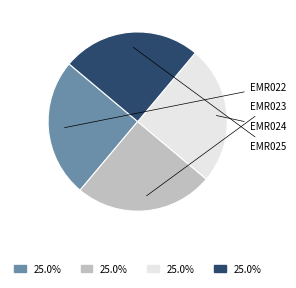

How many slices are in this pie chart?

4